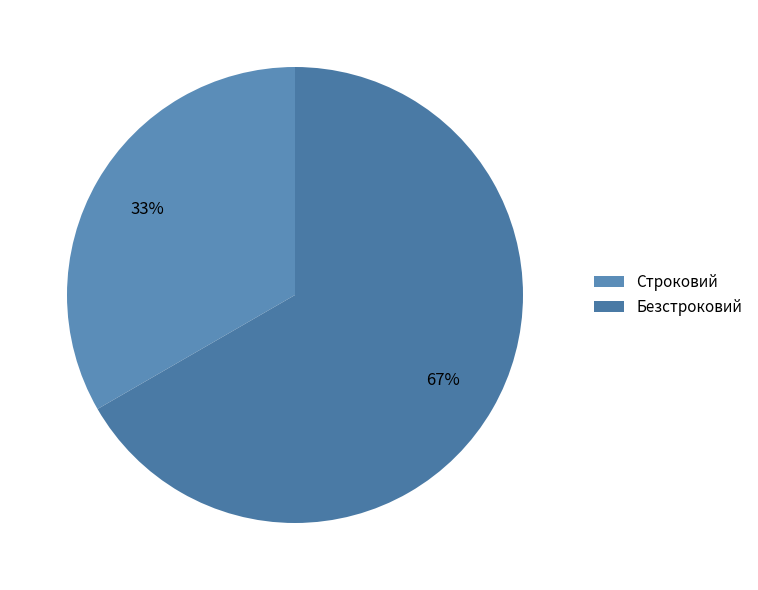

How much of the chart is everything except Безстроковий?

33.3%